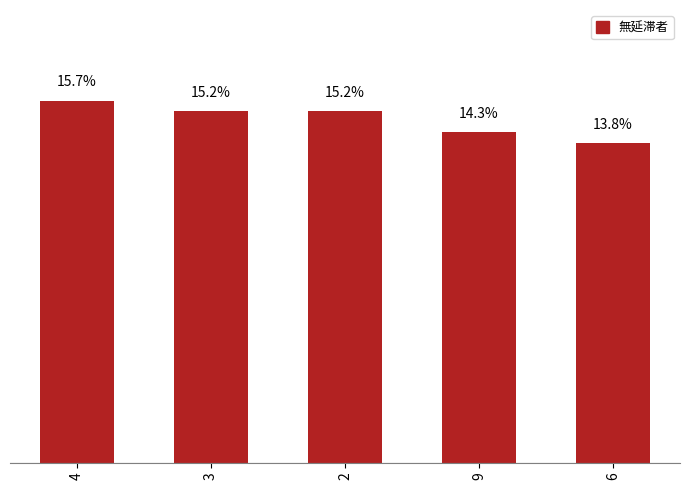

How many distinct data groups are displayed?

1